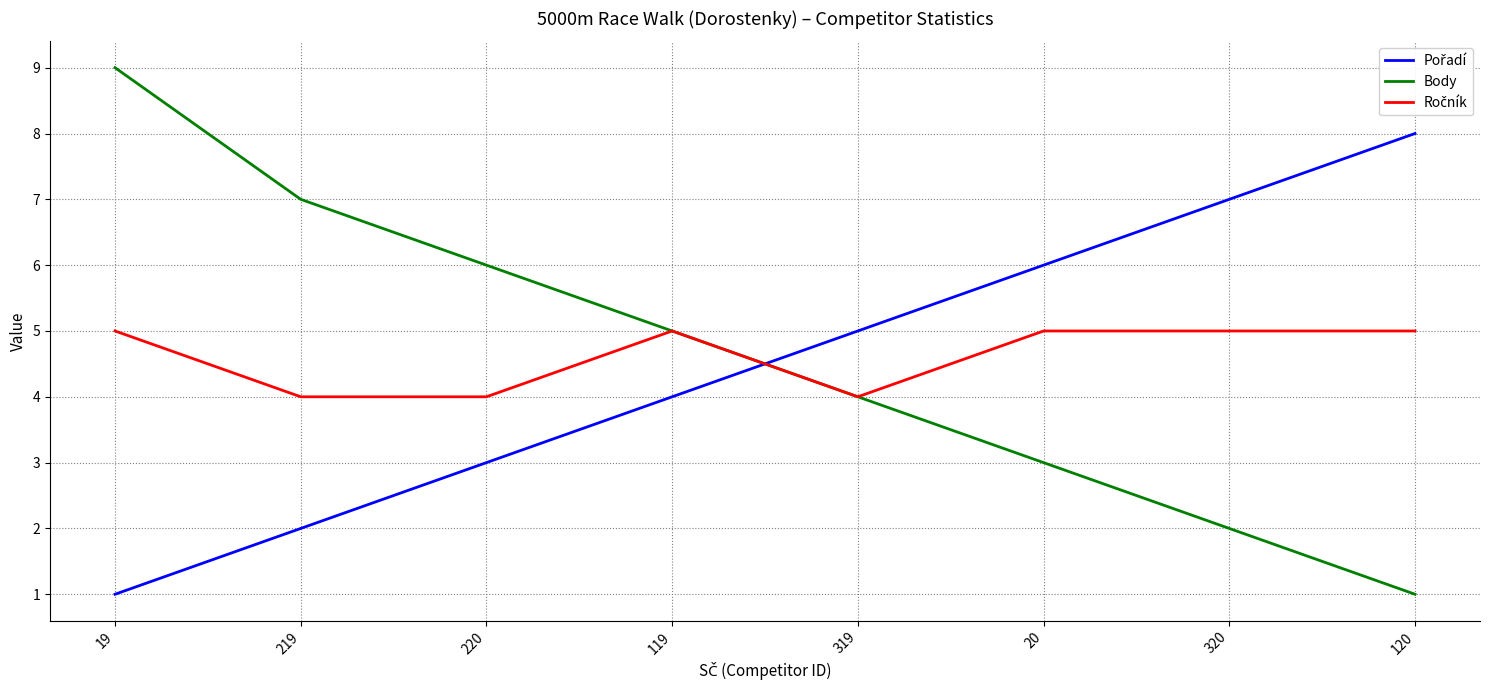

Is this an area chart (filled region under the line)?

No